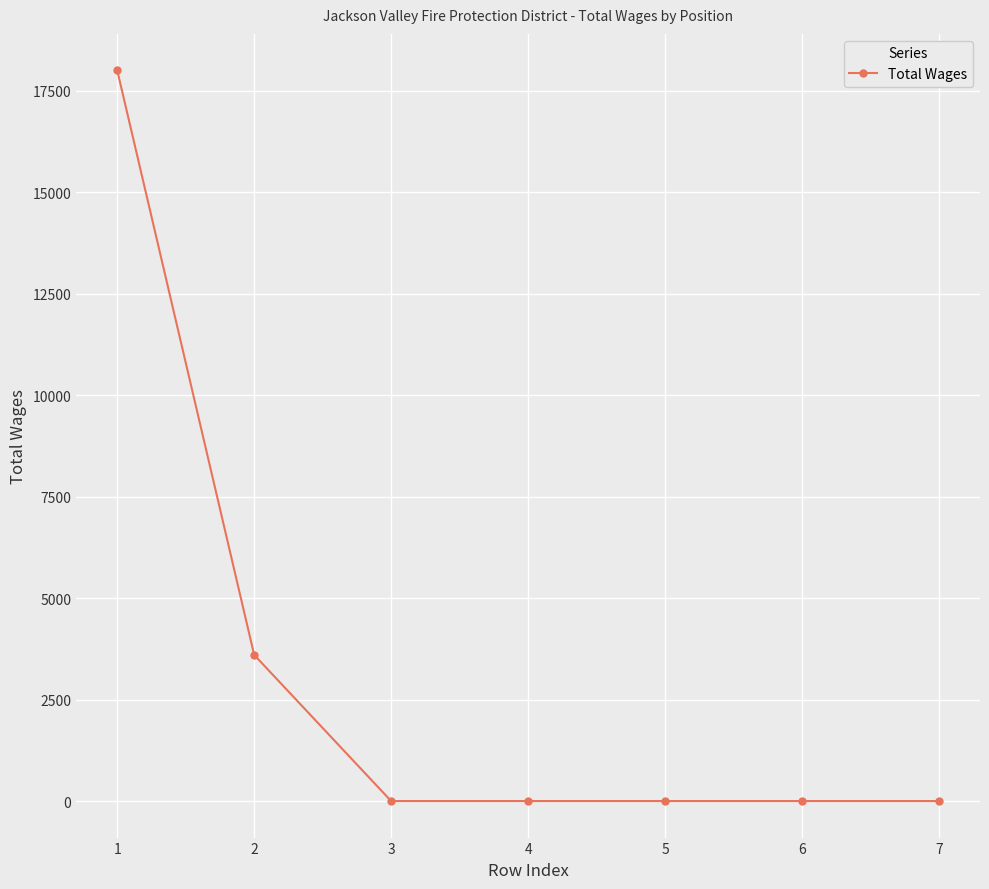

True or false: the data shows 0 at 6.

True